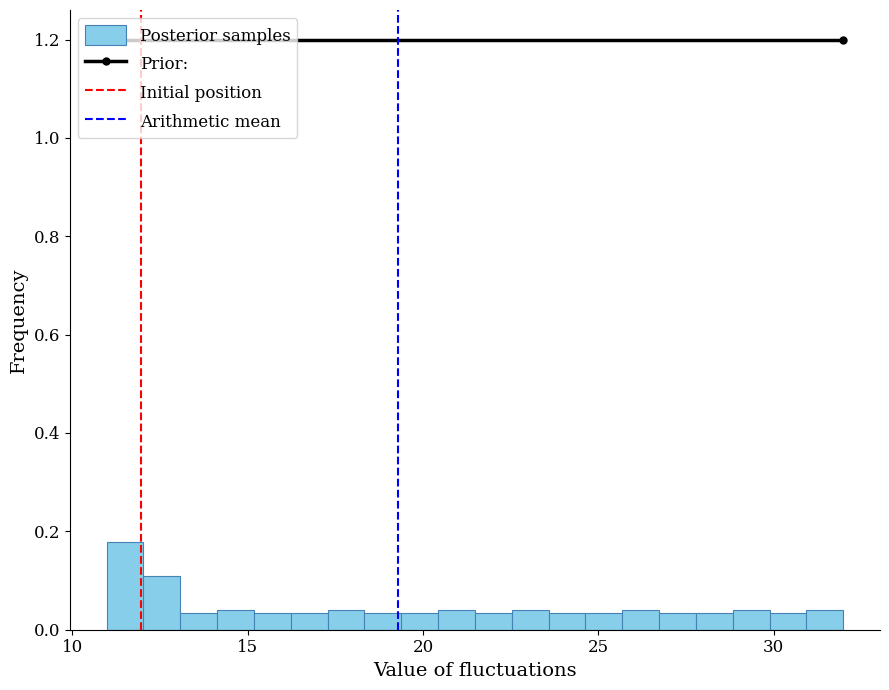

Read against the x-axis, roughly where is the centre of the tallest bar?

11.5